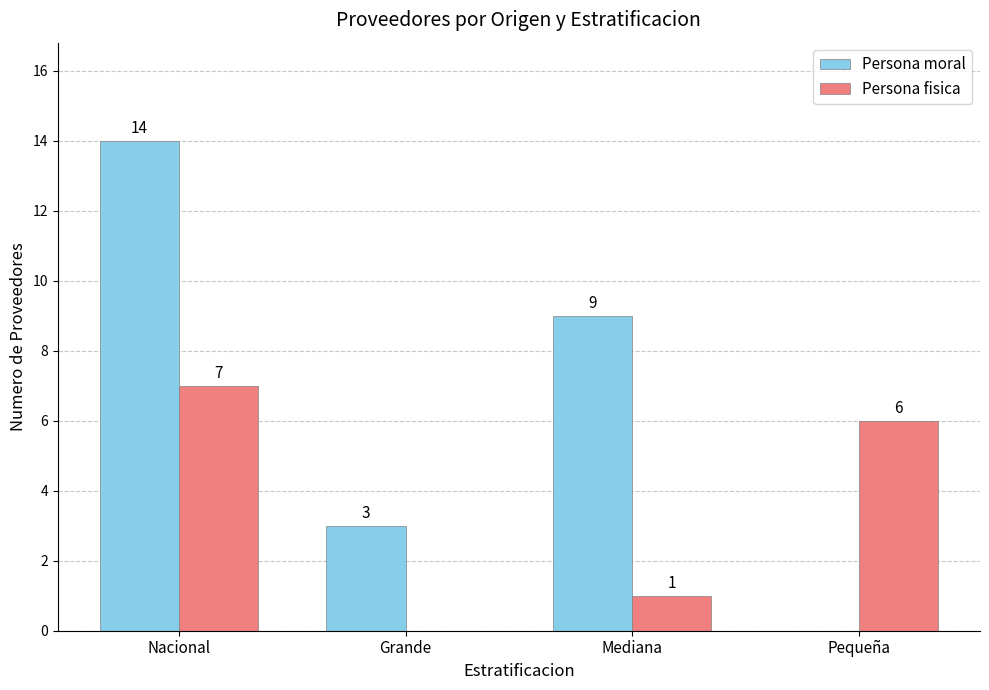

How many categories are shown in the chart?

4